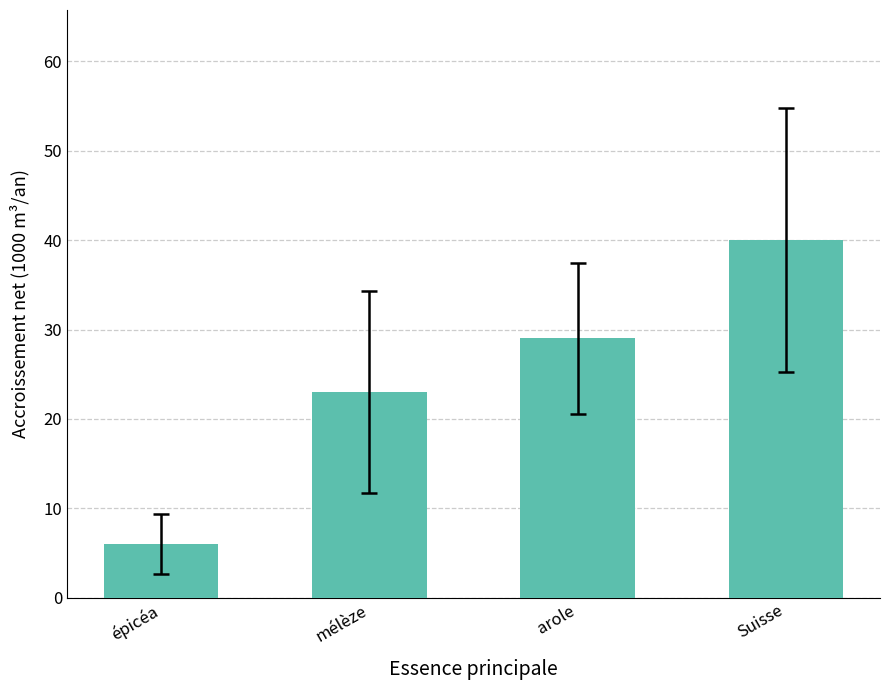

Which label corresponds to the smallest value in the chart?

épicéa